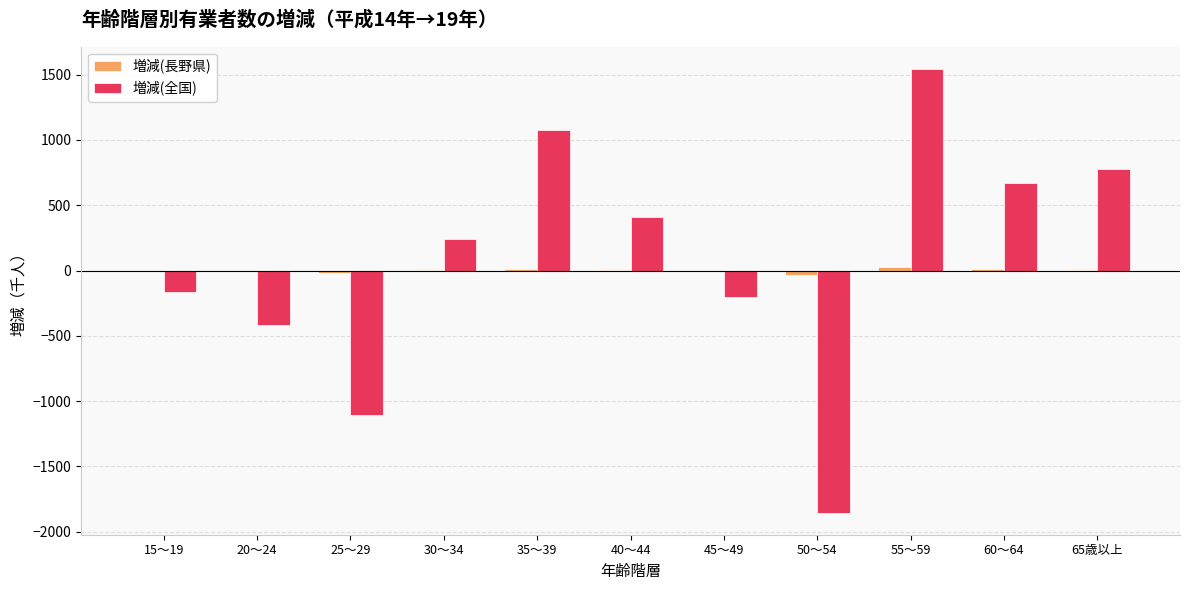

Which series changed the most between 50～54 and 55～59?

増減(全国)